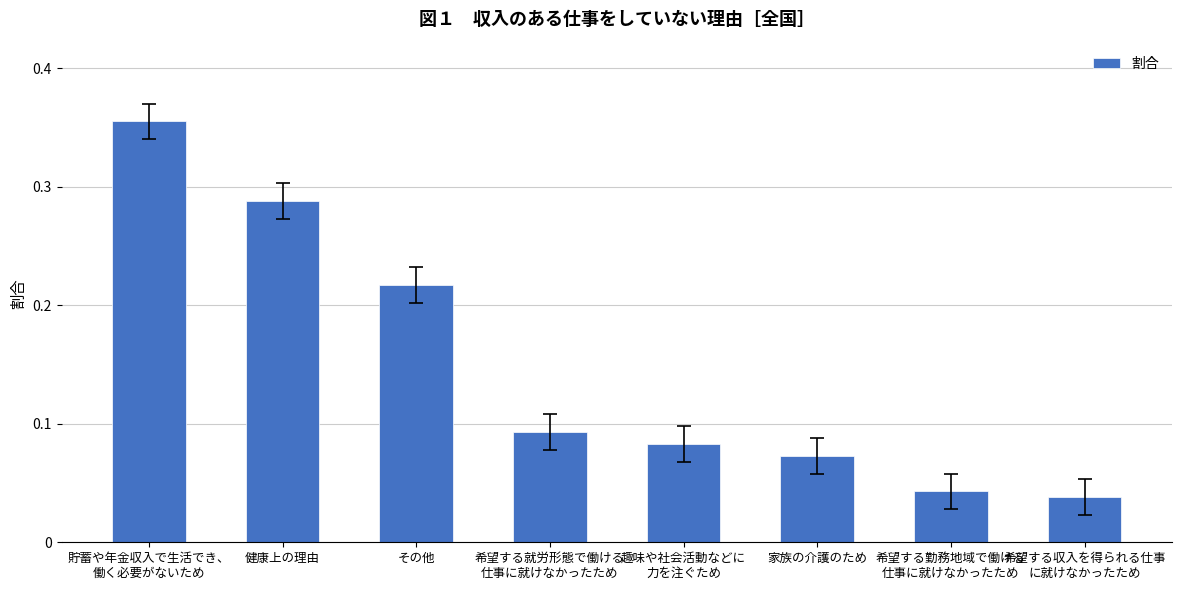

Where is the data nearest to the value 0?

希望する収入を得られる仕事
に就けなかったため